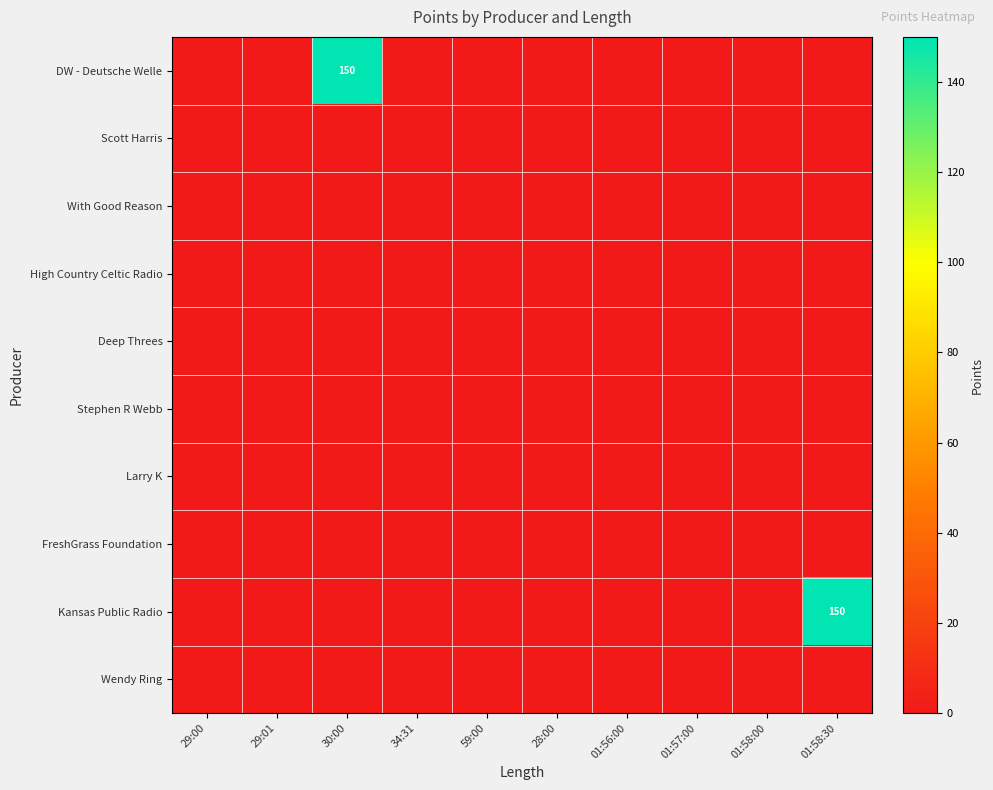

Rank the series by their maximum value, from highest to lowest.

DW - Deutsche Welle, Kansas Public Radio, Scott Harris, With Good Reason, High Country Celtic Radio, Deep Threes, Stephen R Webb, Larry K, FreshGrass Foundation, Wendy Ring